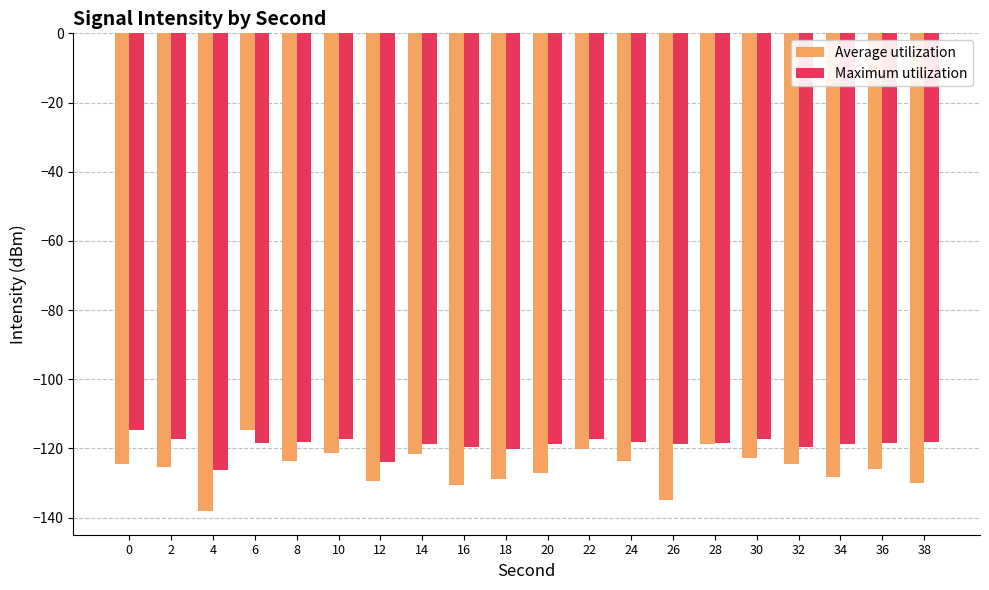

How many categories are shown in the chart?

20